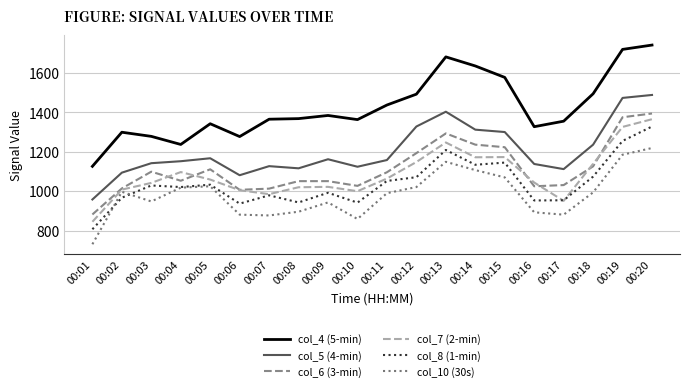

What is the minimum value for col_10 (30s)?

731